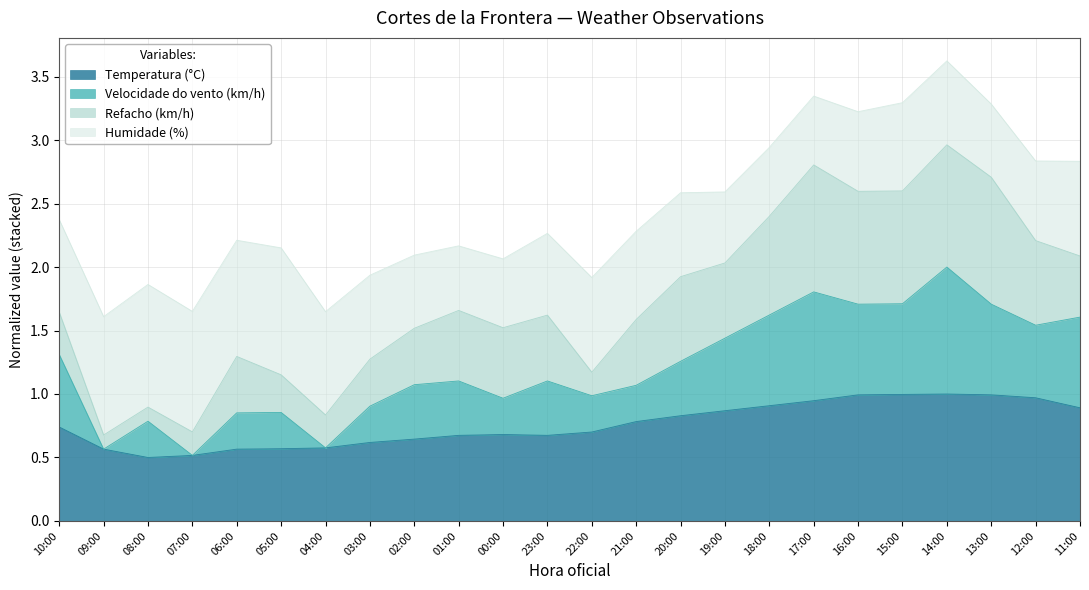

What is the highest value of the Temperatura (°C) series?

1.0